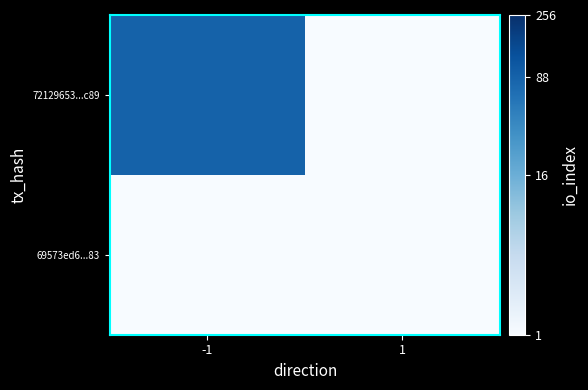

At which category does the chart reach its minimum across all series?

1